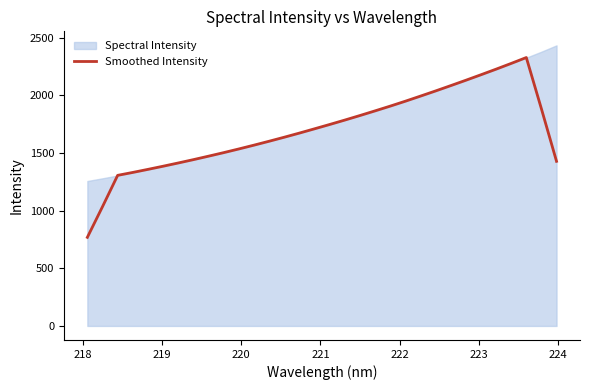

What is the minimum value for Smoothed Intensity?

768.1